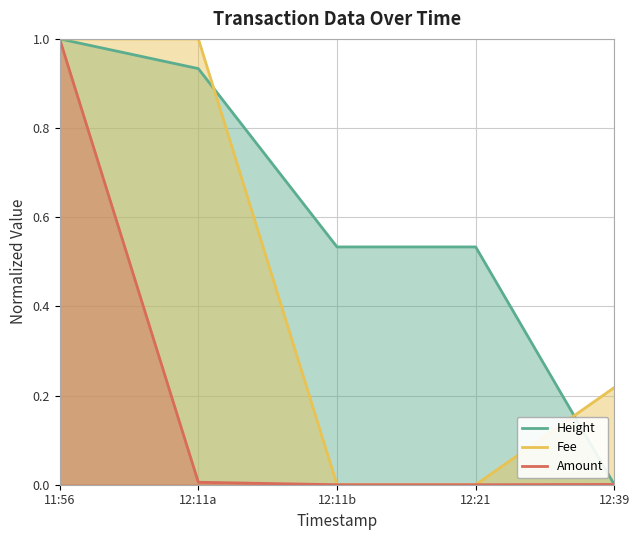

Which category has the lowest value across all series?

12:39